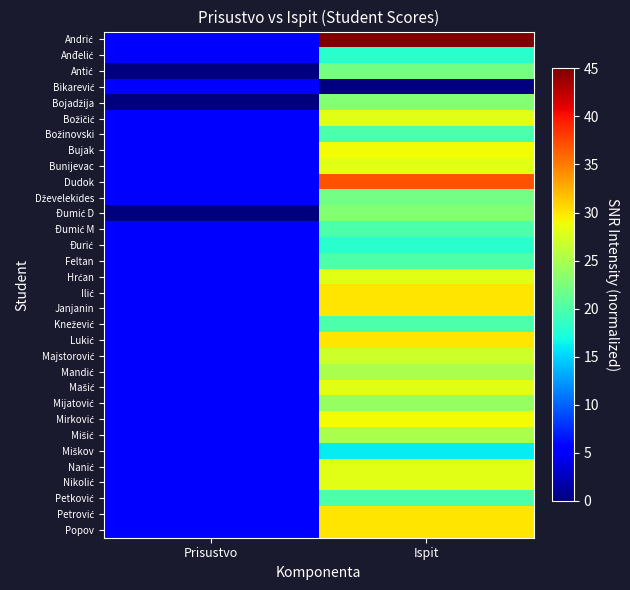

At which category does the chart reach its peak across all series?

Ispit